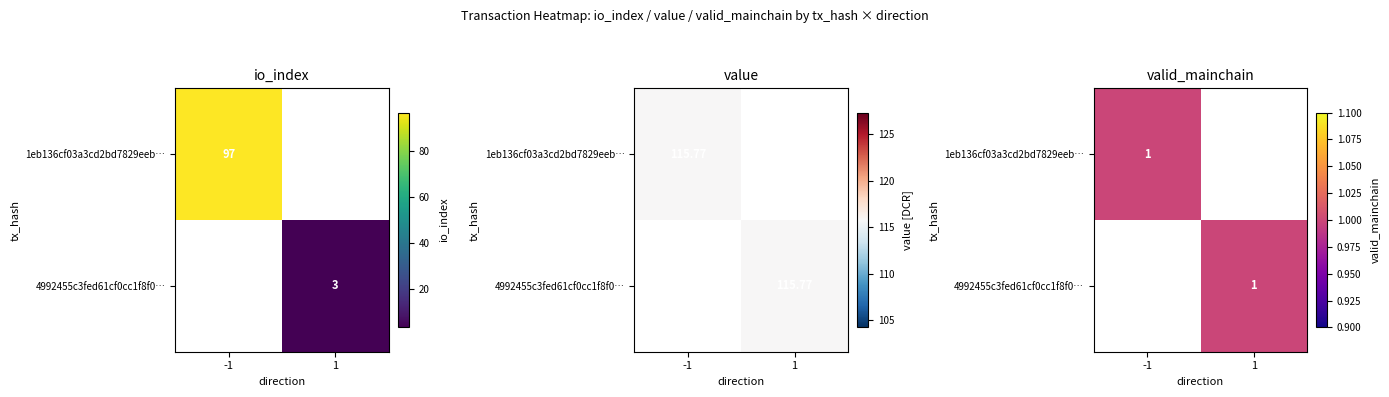

Reading left to right, extract all data points from this chart.

1eb136cf03a3cd2bd7829eeb89b4c6de1627aee: direction=-1.0	io_index=97.0	value=115.8	valid_mainchain=1.0
4992455c3fed61cf0cc1f8f0e1403575bf832a1: direction=1.0	io_index=3.0	value=115.8	valid_mainchain=1.0